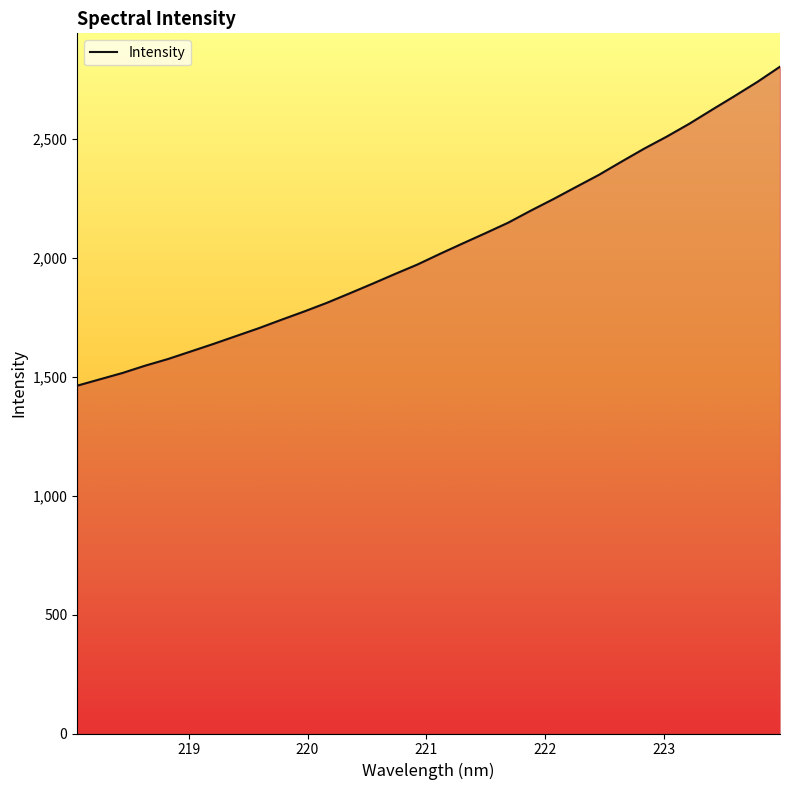

What is the difference between the maximum and minimum values?

1340.9